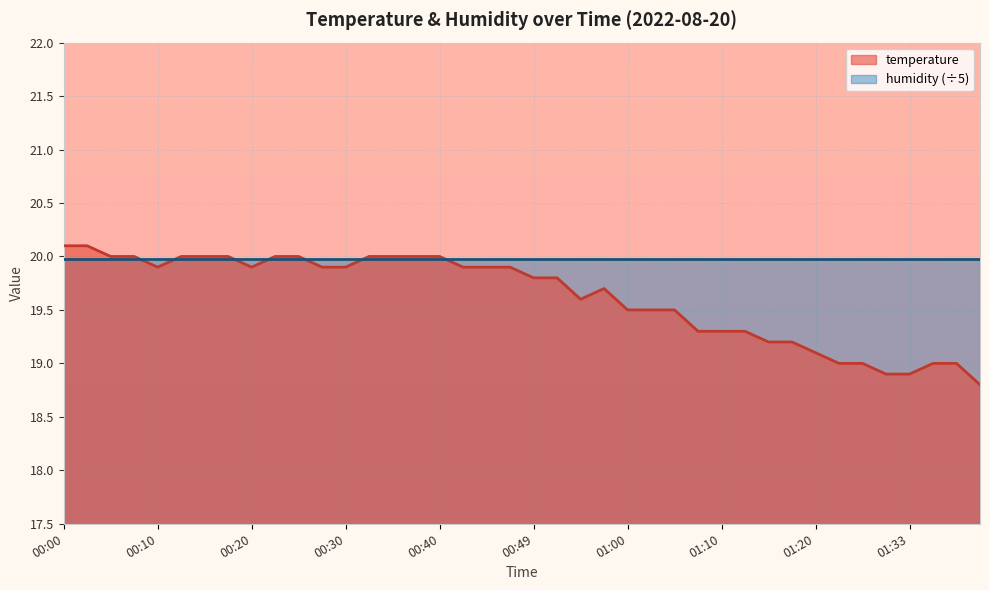

Does the chart display data point markers on the line(s)?

No